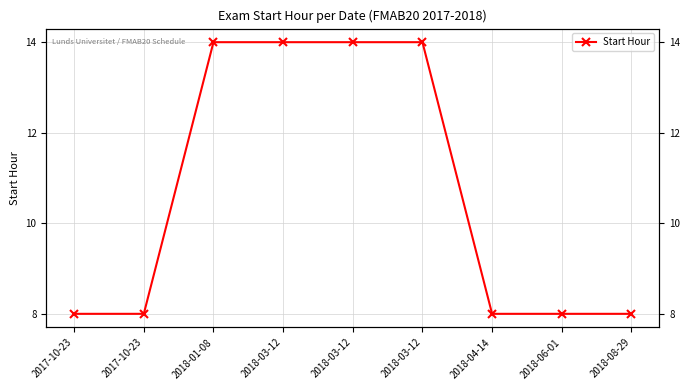

What is the label of the 6th point from the left?

2018-03-12